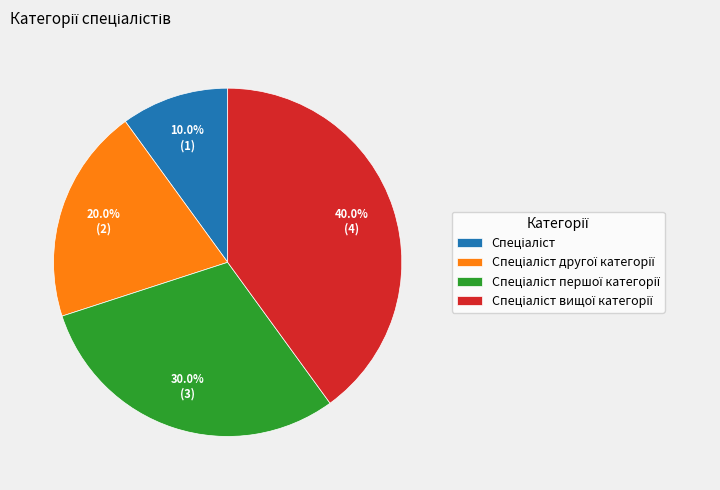

Does any single category account for the majority?

No